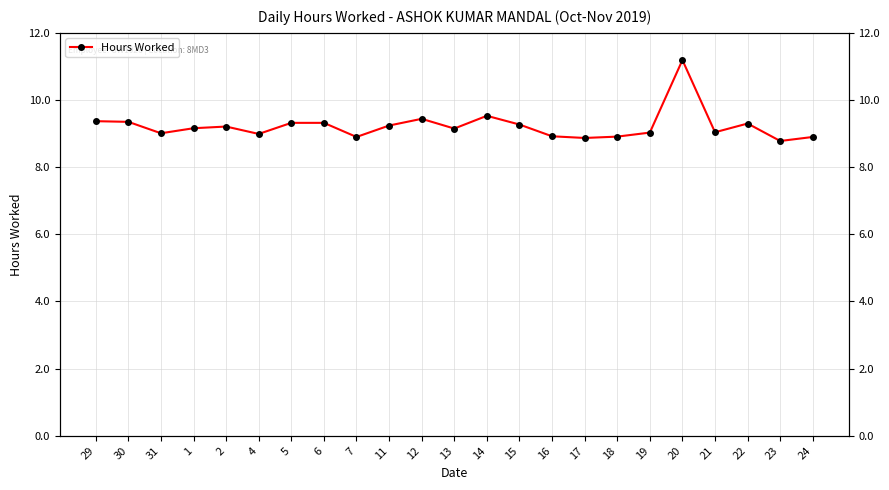

Which category has the lowest value across all series?

23